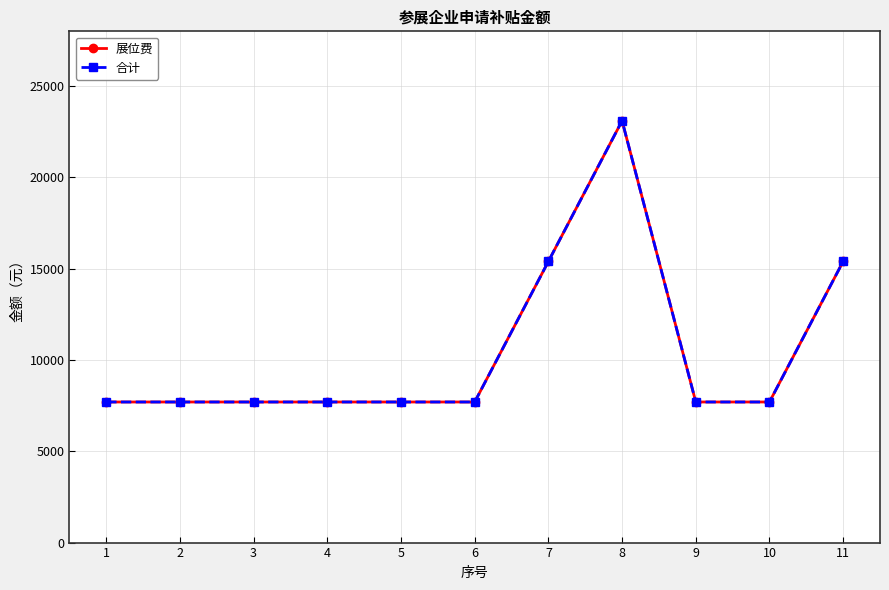

What is the value of the 展位费 point at the 2nd from the left?

7700